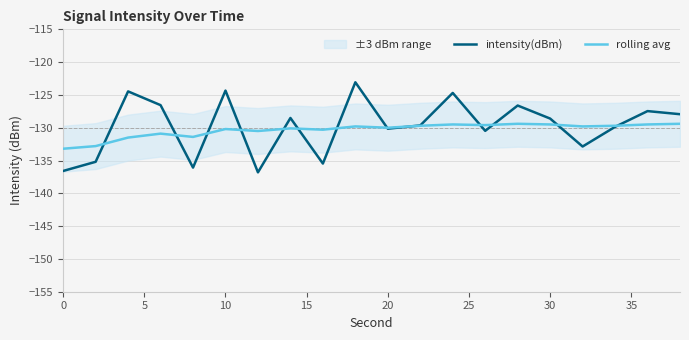

The intensity(dBm) series shows -34.8 at 10. True or false?

False